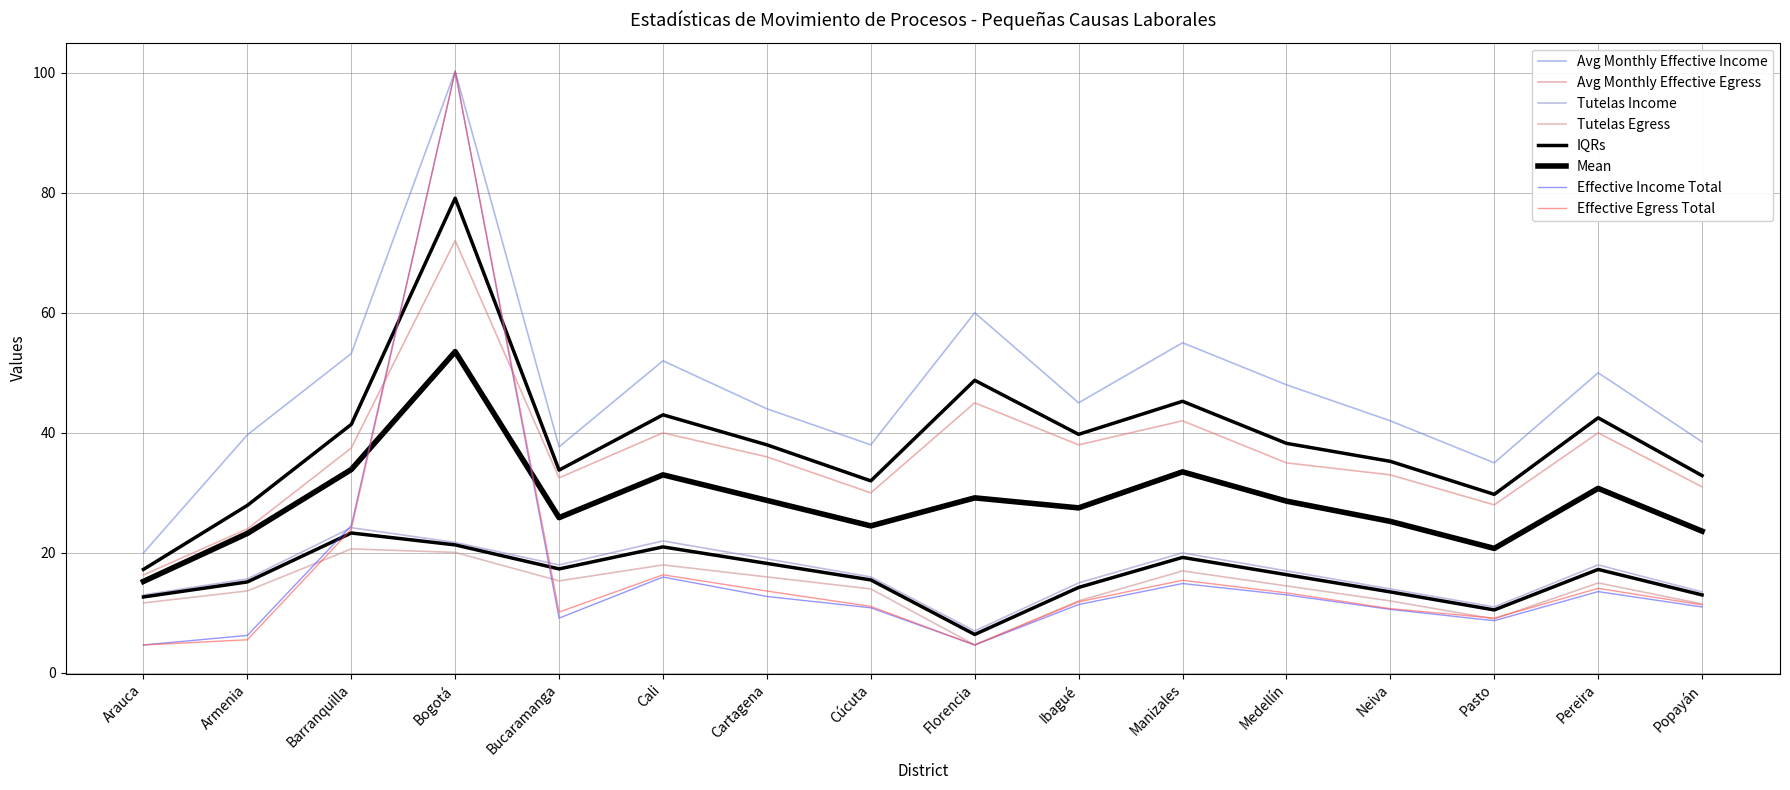

Which series has the largest range (max minus min)?

Effective Income Total